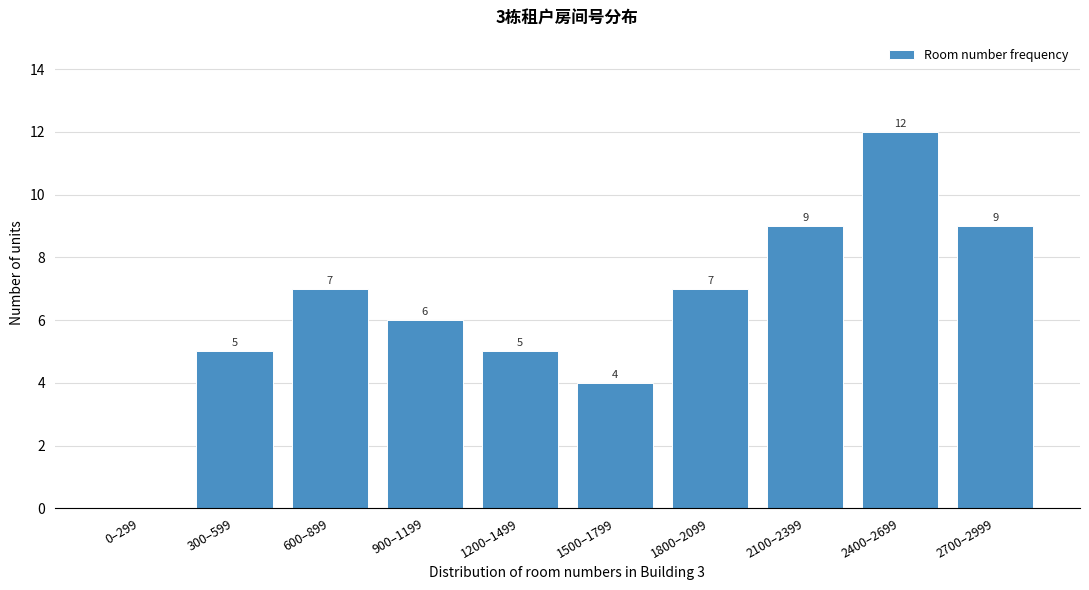

Reading right to left, extract all data points from this chart.

2700–2999=9	2400–2699=12	2100–2399=9	1800–2099=7	1500–1799=4	1200–1499=5	900–1199=6	600–899=7	300–599=5	0–299=0